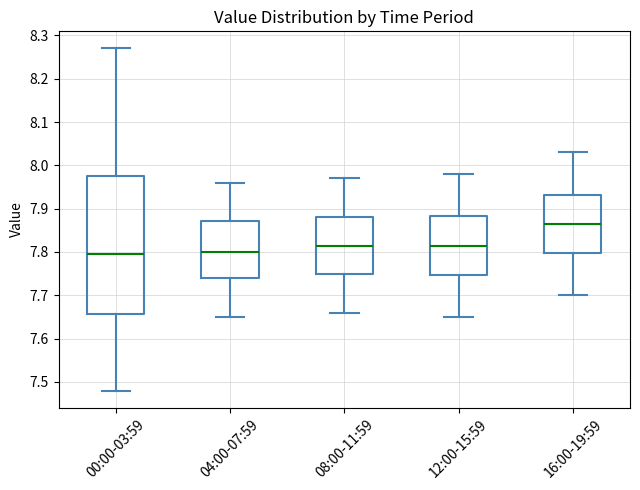

Reading left to right, read every box against the y-axis: the position of its median line, the range the box covers, and the ends of its whiskers. The values are not printed on the chart, so give them approximately, as read against the axis.

00:00-03:59: median 7.80, box 7.66 to 7.98, whiskers 7.48 to 8.27
04:00-07:59: median 7.80, box 7.74 to 7.87, whiskers 7.65 to 7.96
08:00-11:59: median 7.82, box 7.75 to 7.88, whiskers 7.66 to 7.97
12:00-15:59: median 7.82, box 7.75 to 7.88, whiskers 7.65 to 7.98
16:00-19:59: median 7.87, box 7.80 to 7.93, whiskers 7.70 to 8.03